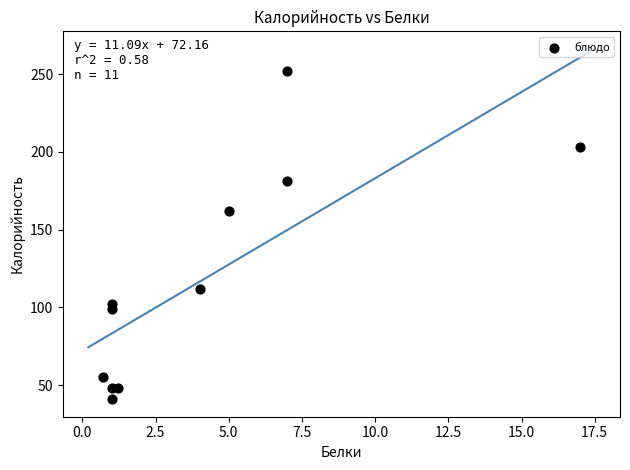

What is the average Y value?

118